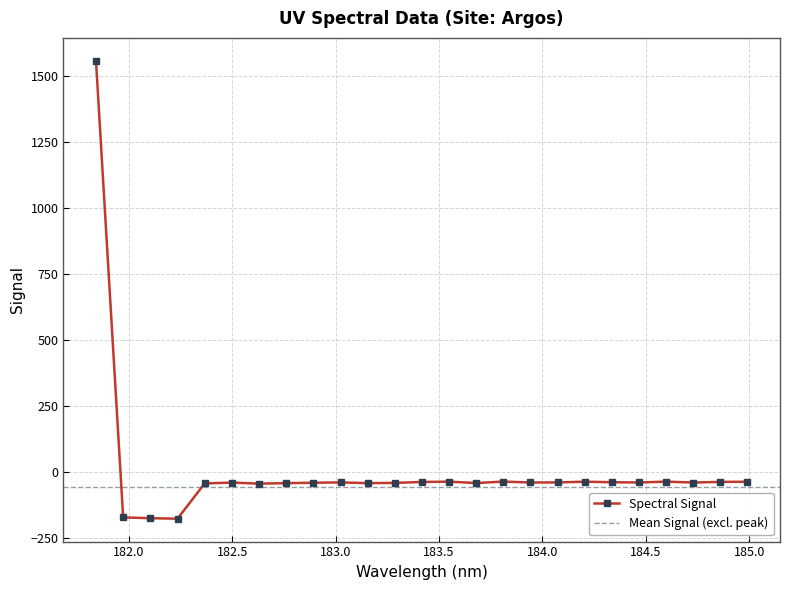

Where does the data first go above -40?

181.8418